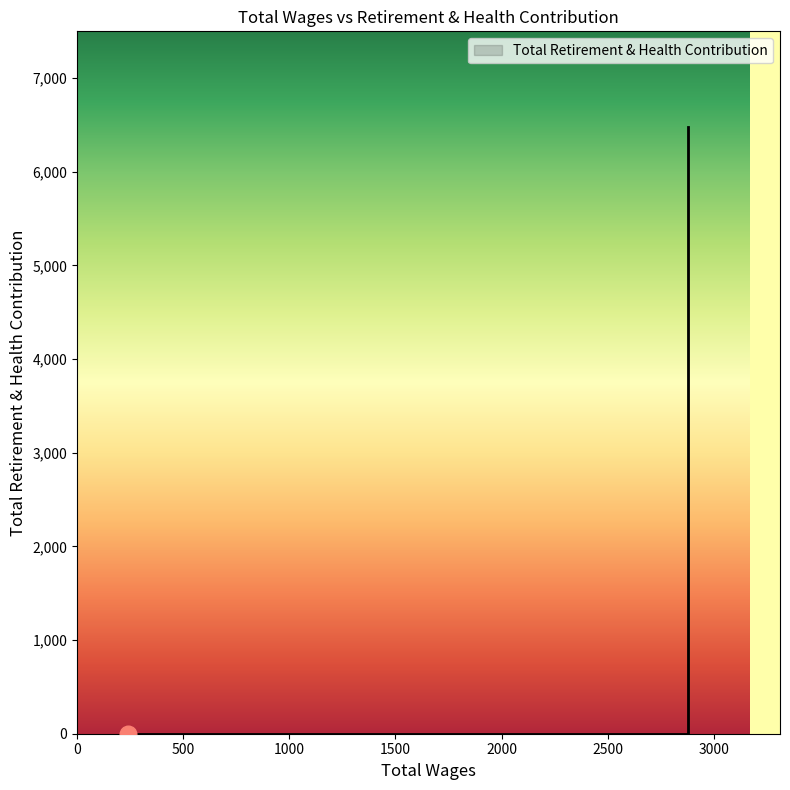

True or false: the data has more than 2 interior local peaks.

False